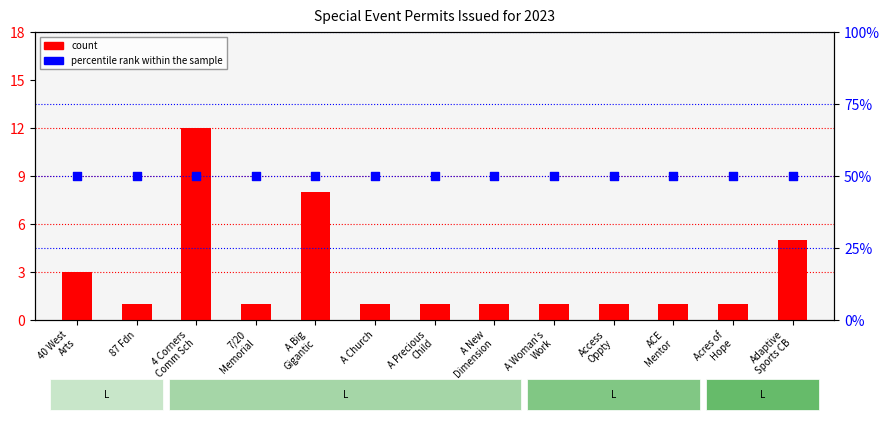

At which category is the sum across all series the highest?

4 Corners
Comm Sch